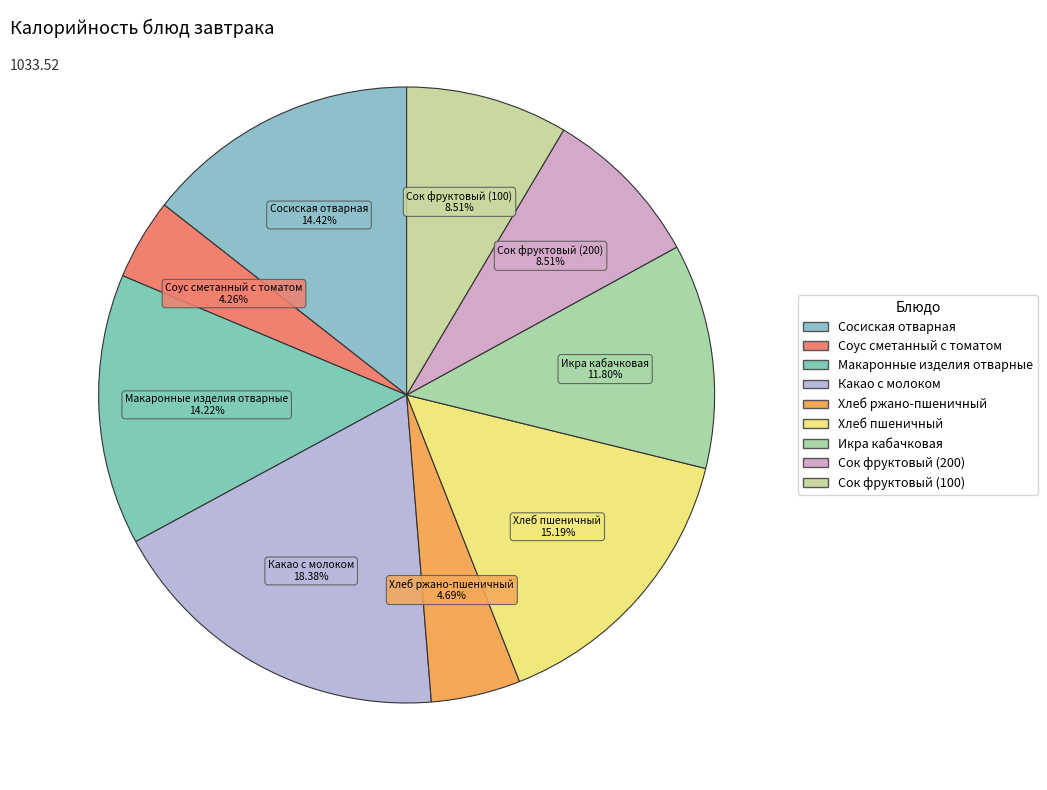

Does Хлеб ржано-пшеничный represent more than half of the total?

No